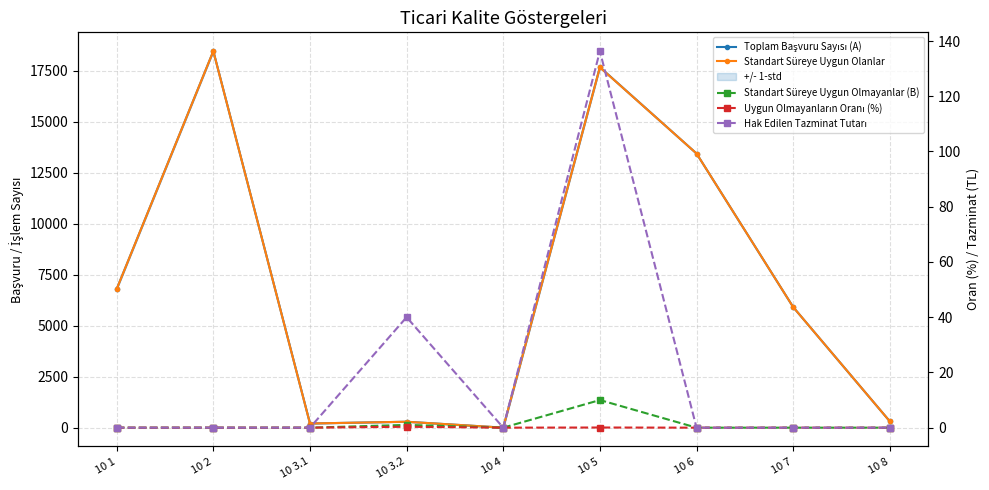

What is the average value of the Hak Edilen Tazminat Tutarı series?

19.6